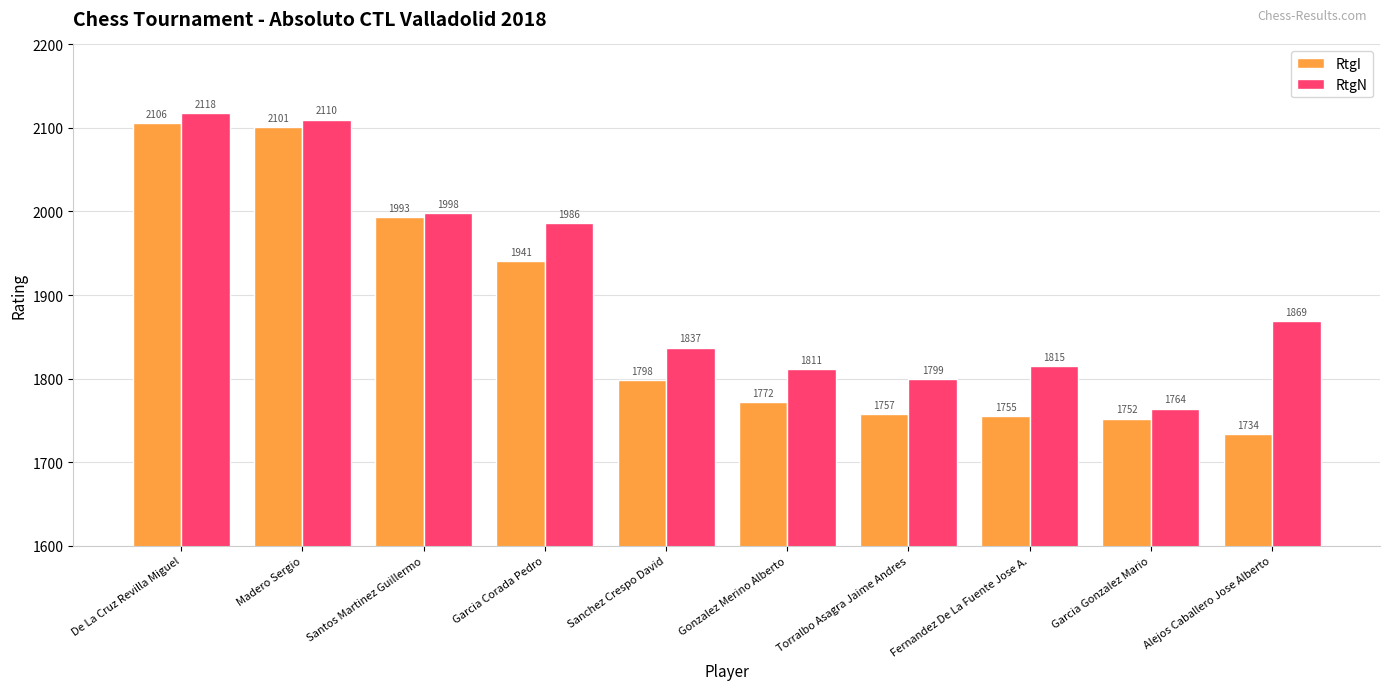

What is the sum of the RtgI values at Torralbo Asagra Jaime Andres and Alejos Caballero Jose Alberto?

3491